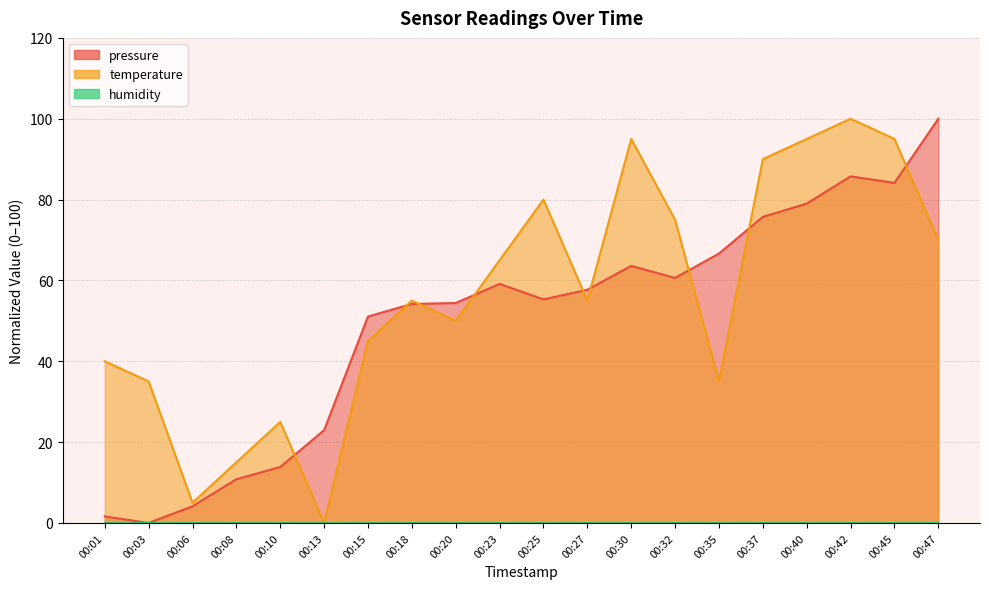

What is the spread (max minus min) of values at 00:37?

14.3